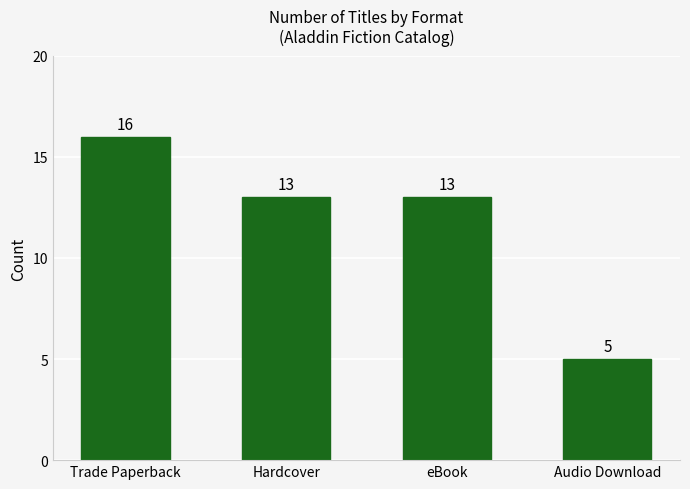

How many values are below 13?

1